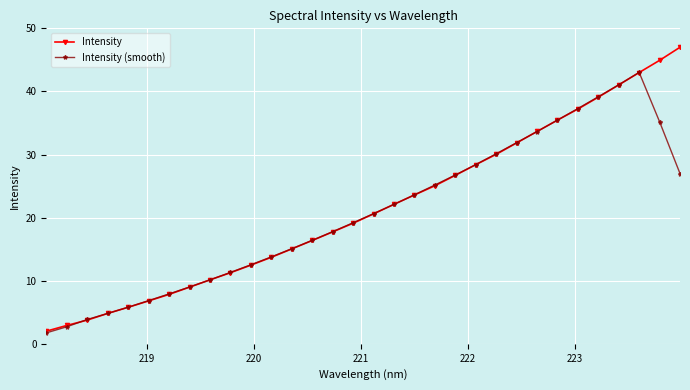

Which series ends up on top after the final intersection of Intensity and Intensity (smooth)?

Intensity